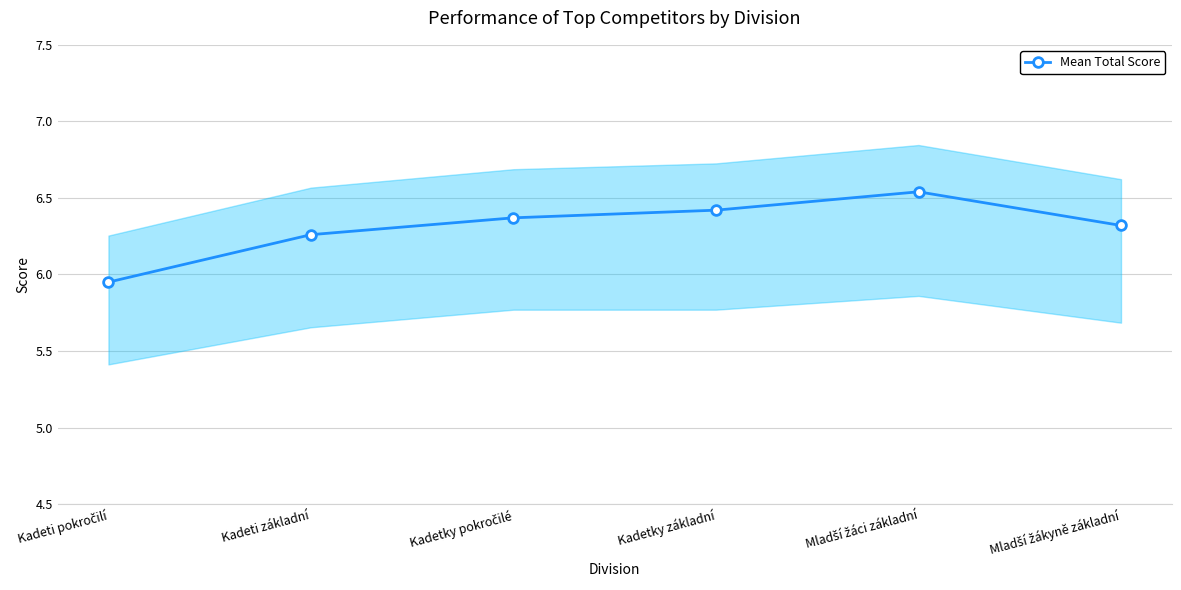

Approximately how many times larger is the value at Mladší žákyně základní compared to Kadeti pokročilí?

1.1